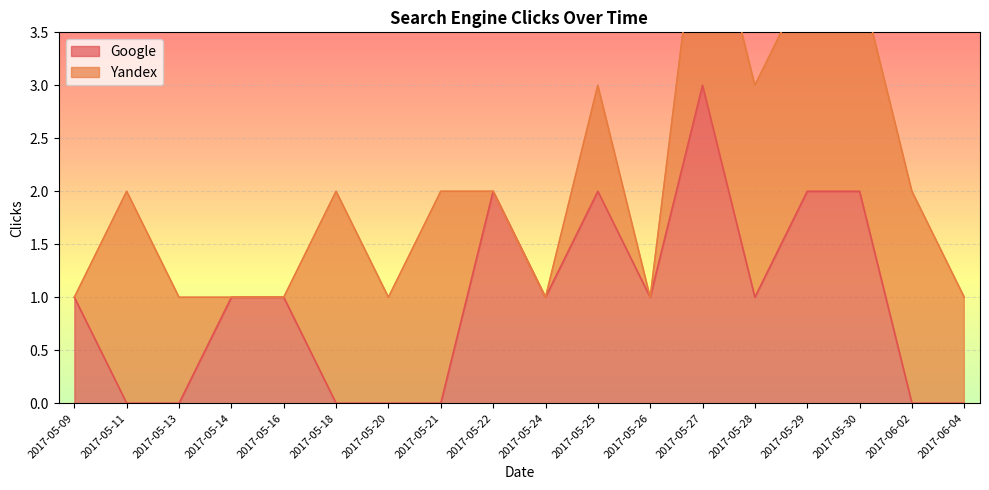

True or false: the data shows 0 at 2017-05-21.

True